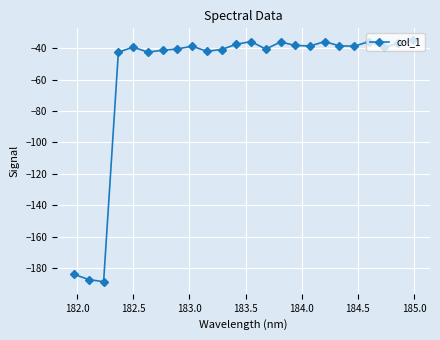

What is the sum of all values?

-1374.4